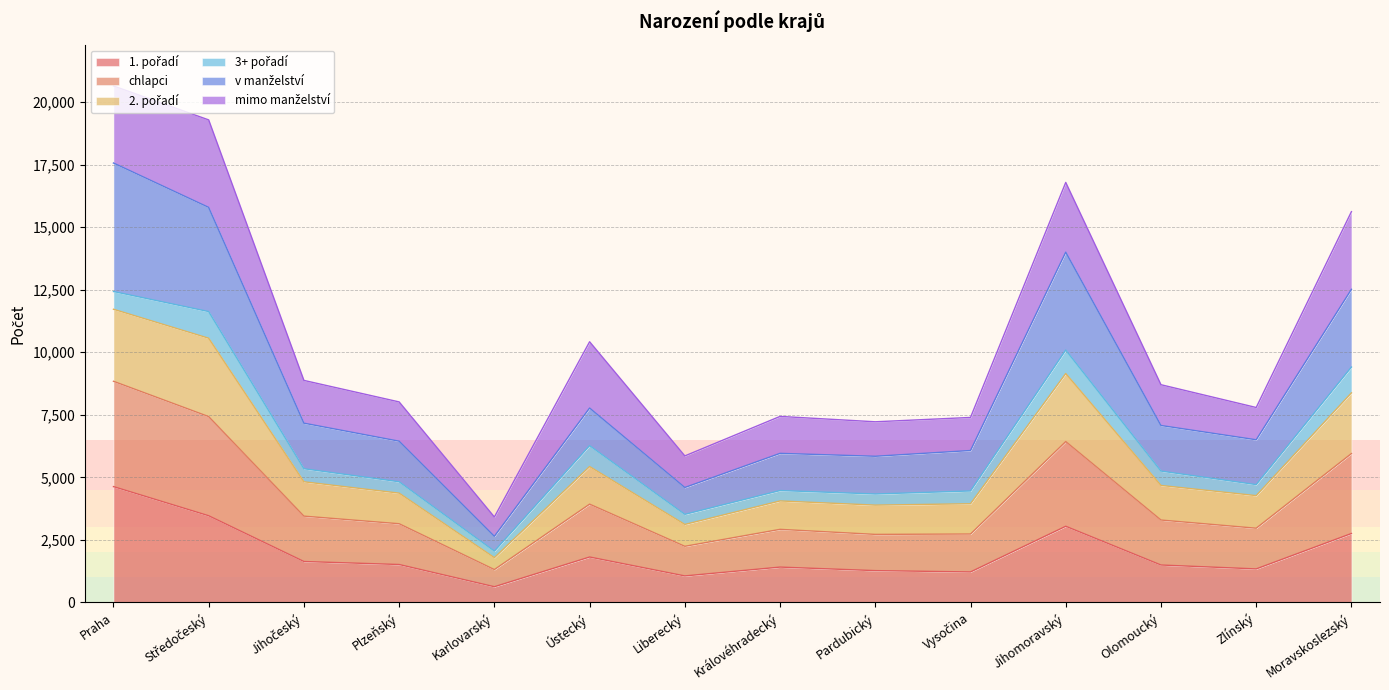

What is the label of the 13th point from the left?

Zlínský